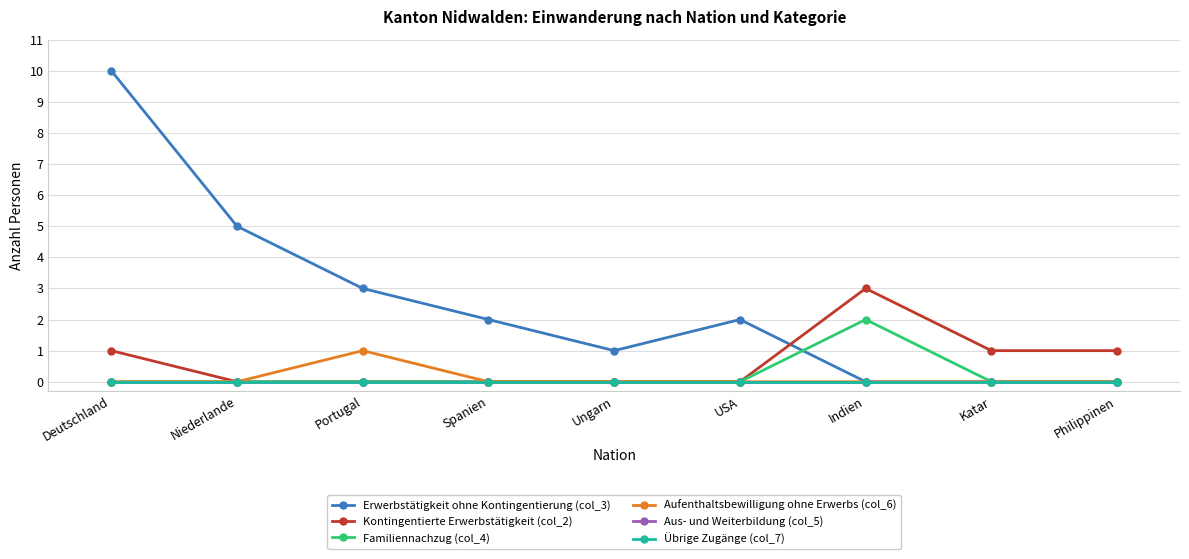

True or false: Übrige Zugänge (col_7) has more than 2 interior local peaks.

False